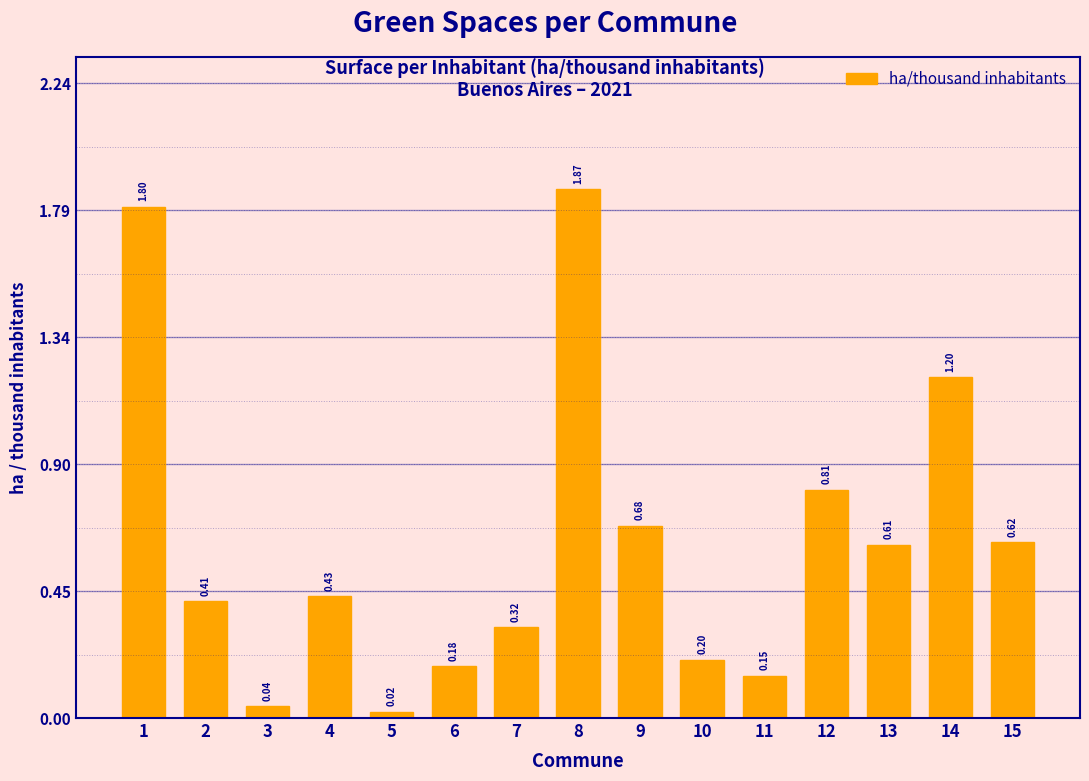

Between 10 and 4, which is larger?

4